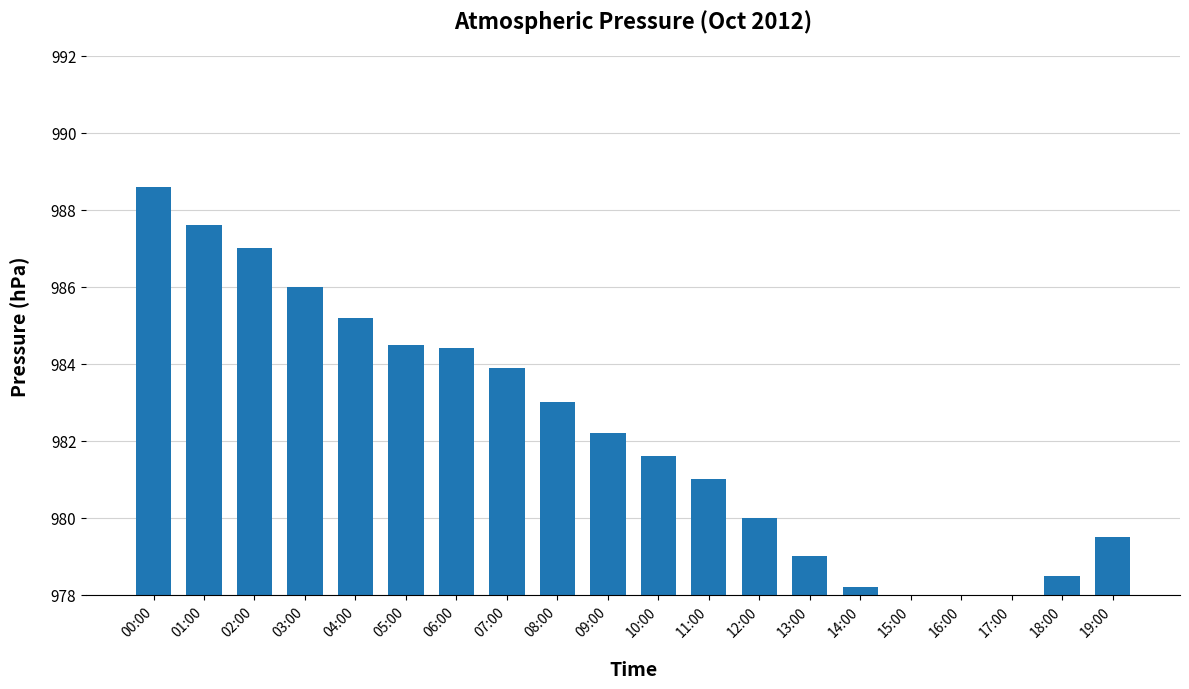

The chart shows a value of 979.0 at 13:00. True or false?

True